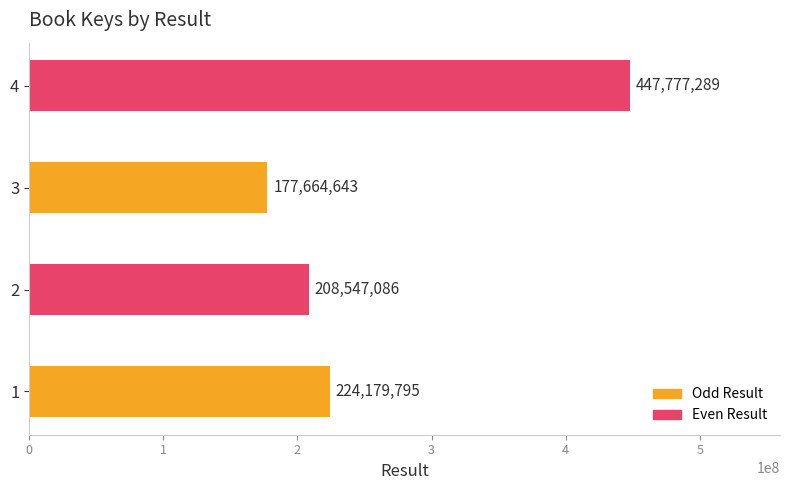

Which label corresponds to the largest value in the chart?

4